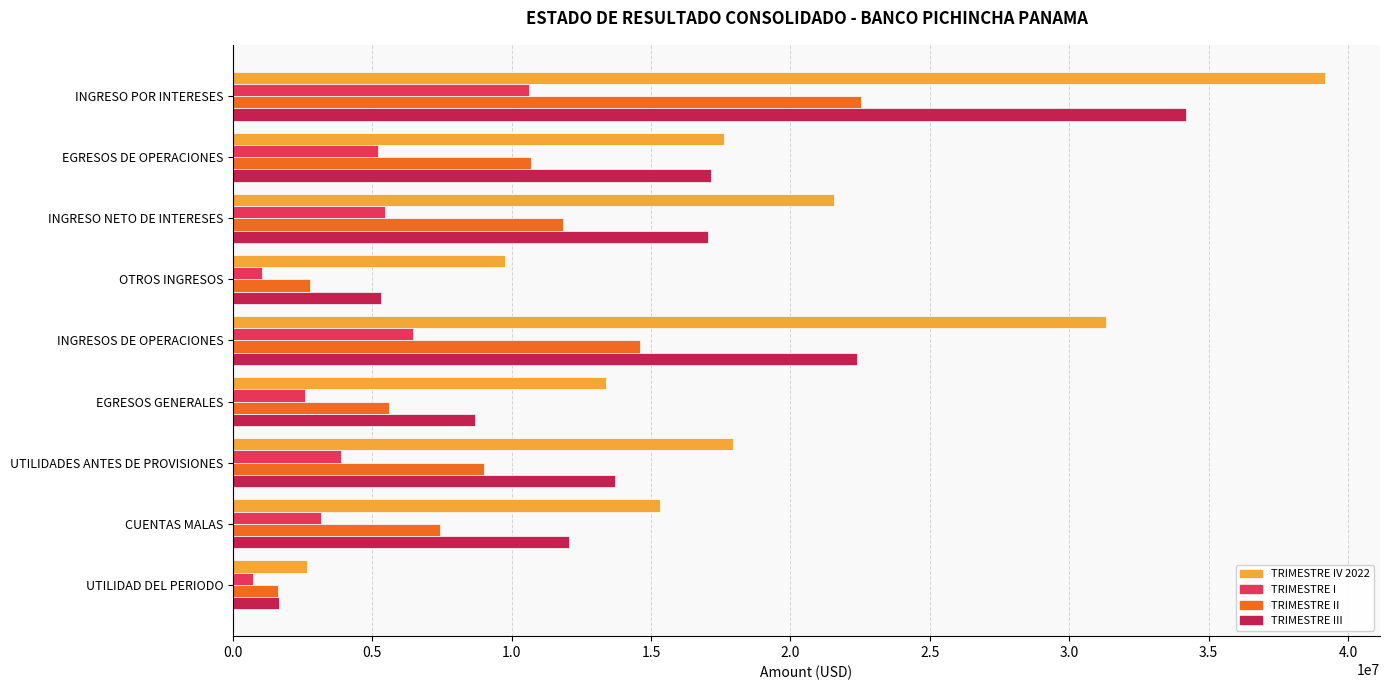

Which series has the largest total across all categories?

TRIMESTRE IV 2022